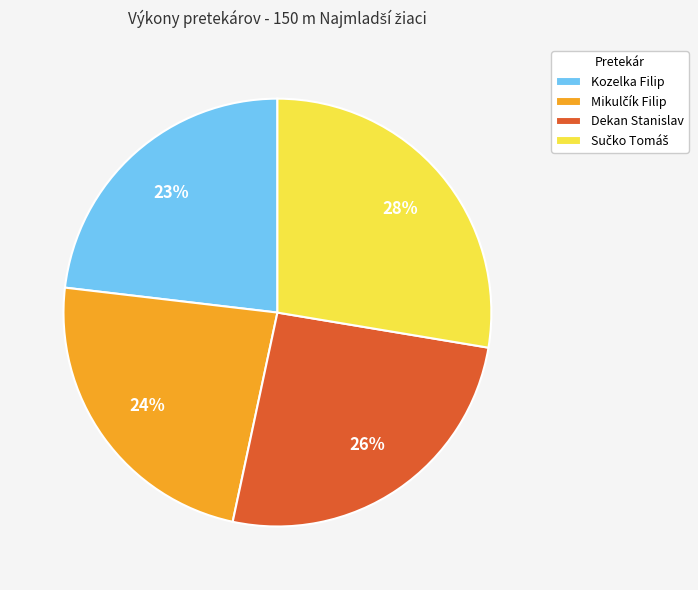

What percentage is the Dekan Stanislav slice, to the nearest percent?

26%